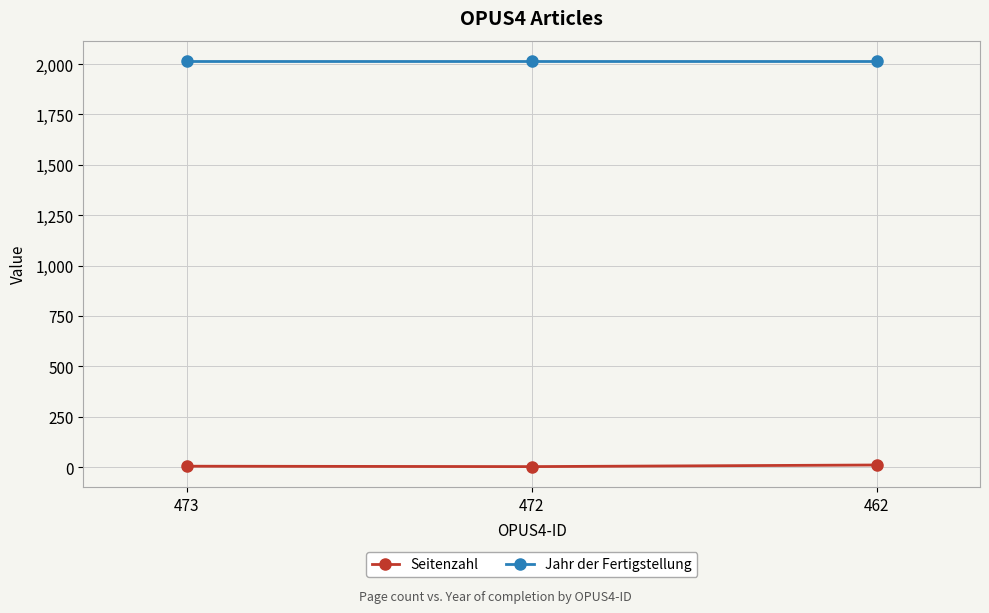

The value of Jahr der Fertigstellung at 473 is 2015. True or false?

True